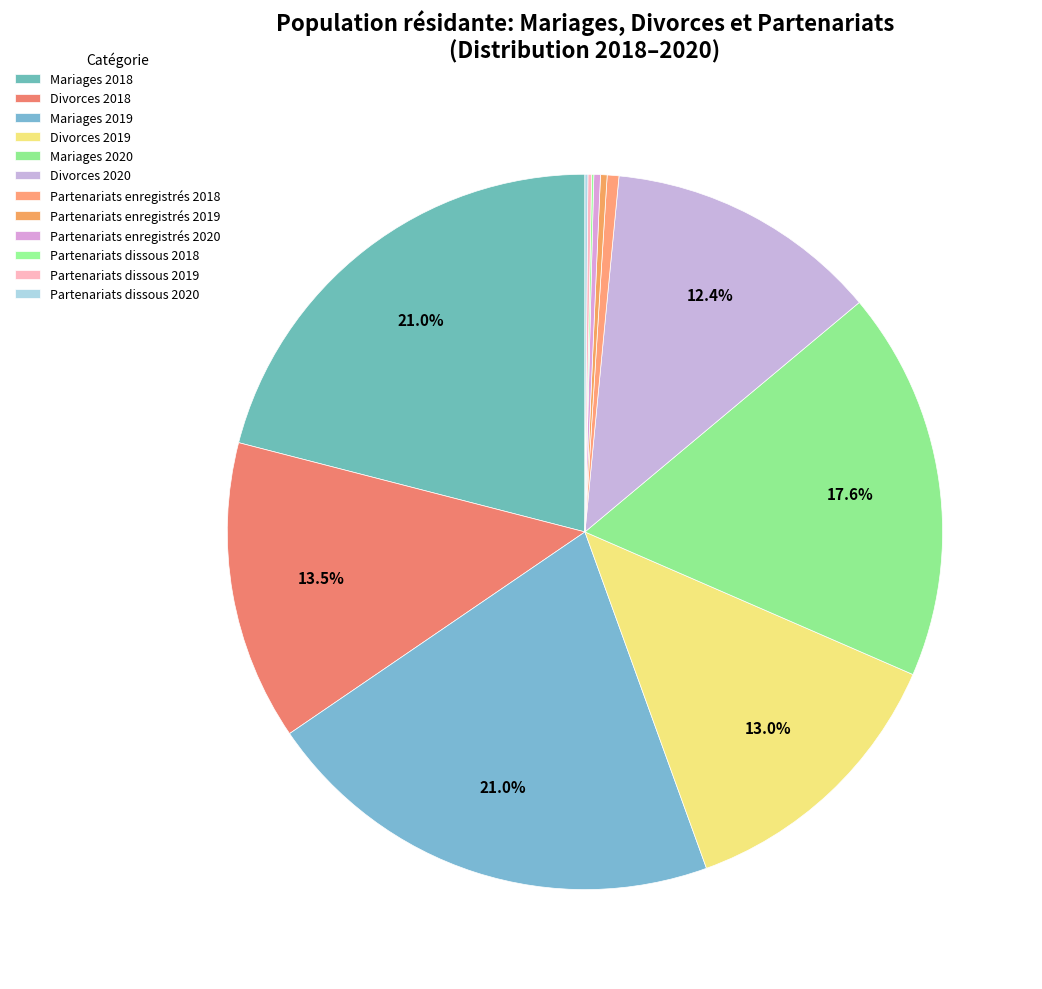

The Partenariats enregistrés 2020 slice represents 1% of the pie. True or false?

False